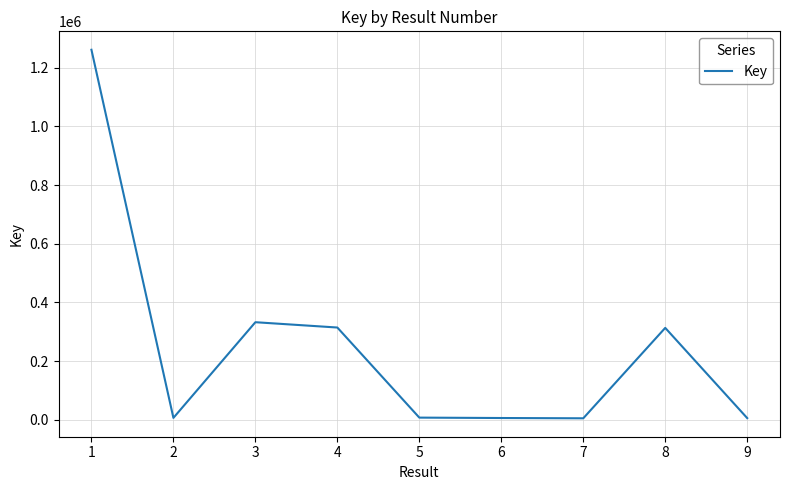

The value at 8 is 313418. True or false?

True